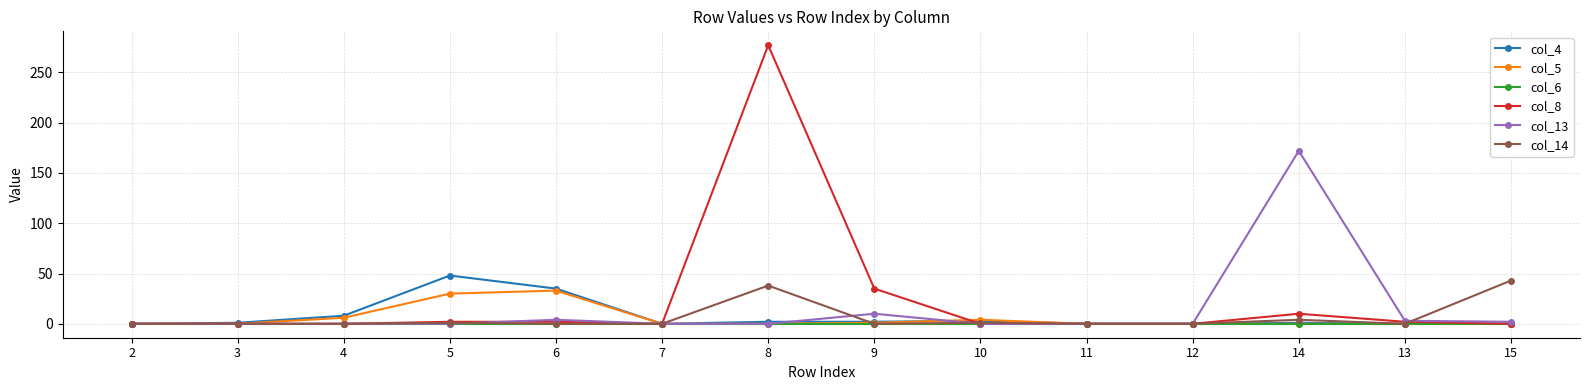

True or false: col_14 has more than 0 points higher than both neighbors.

True